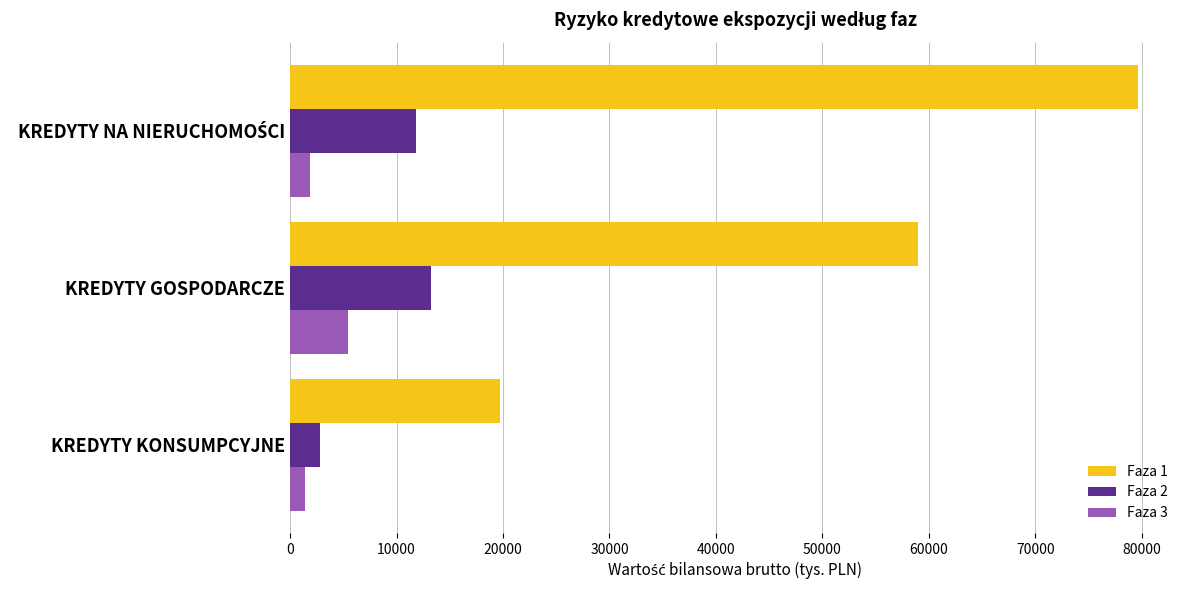

What is the spread (max minus min) of values at KREDYTY GOSPODARCZE?

53562